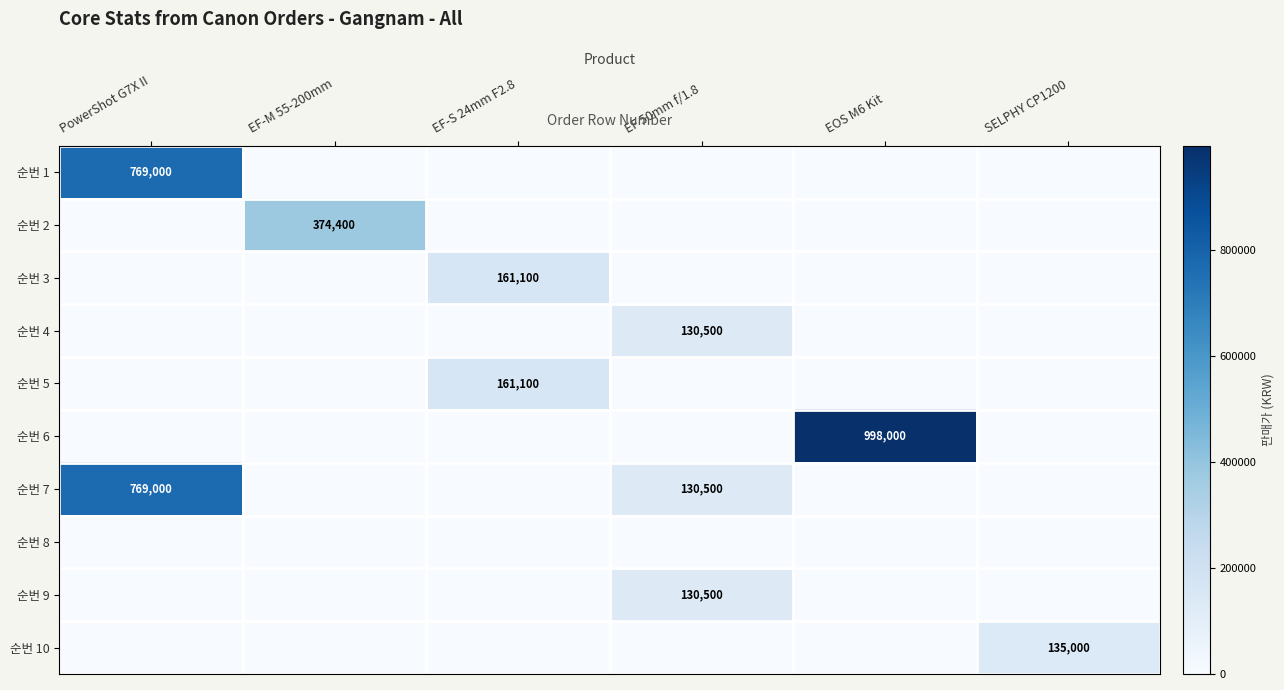

The 순번 6 series shows 300057 at EOS M6 Kit. True or false?

False